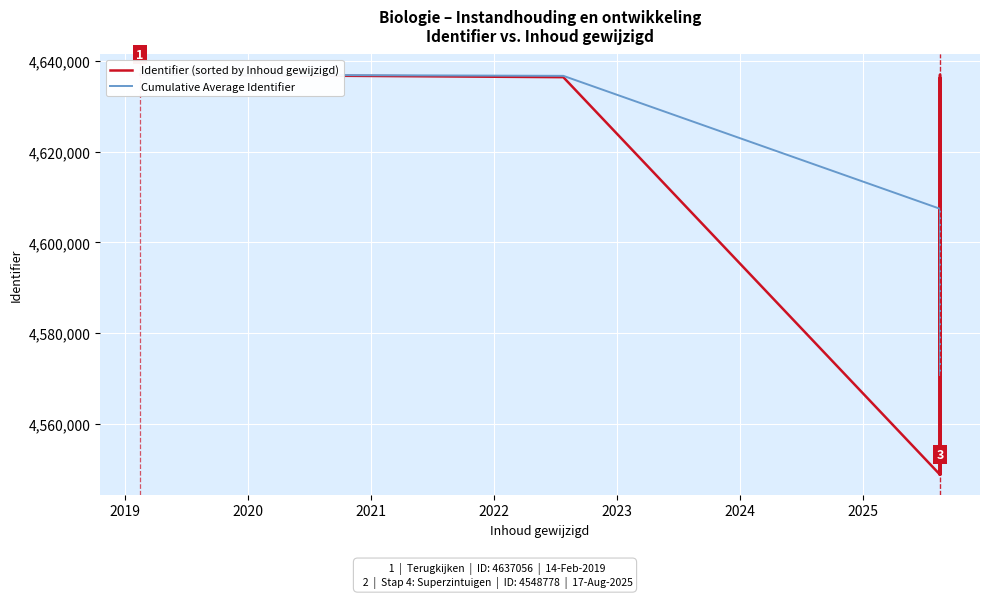

In Identifier (sorted by Inhoud gewijzigd), how many points are lower than both neighbors (excluding endpoints)?

2